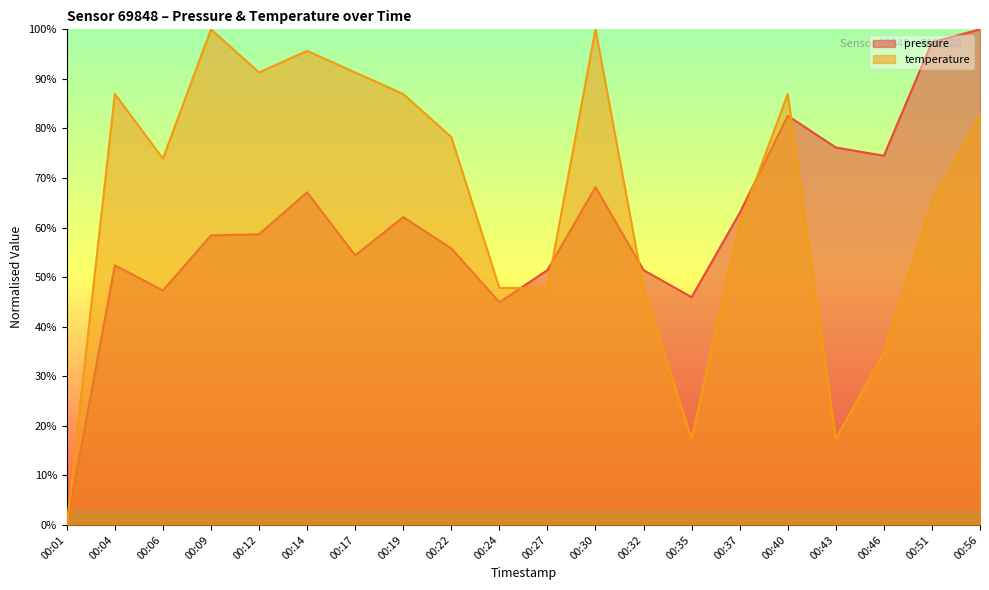

After their last crossing, which series has the higher values: temperature or pressure?

pressure